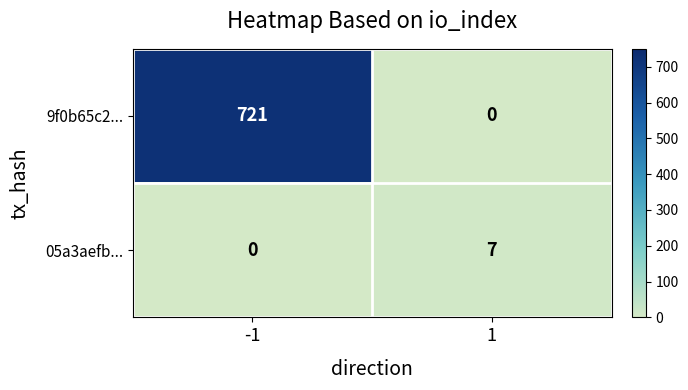

Rank the series by their maximum value, from lowest to highest.

05a3aefb..., 9f0b65c2...